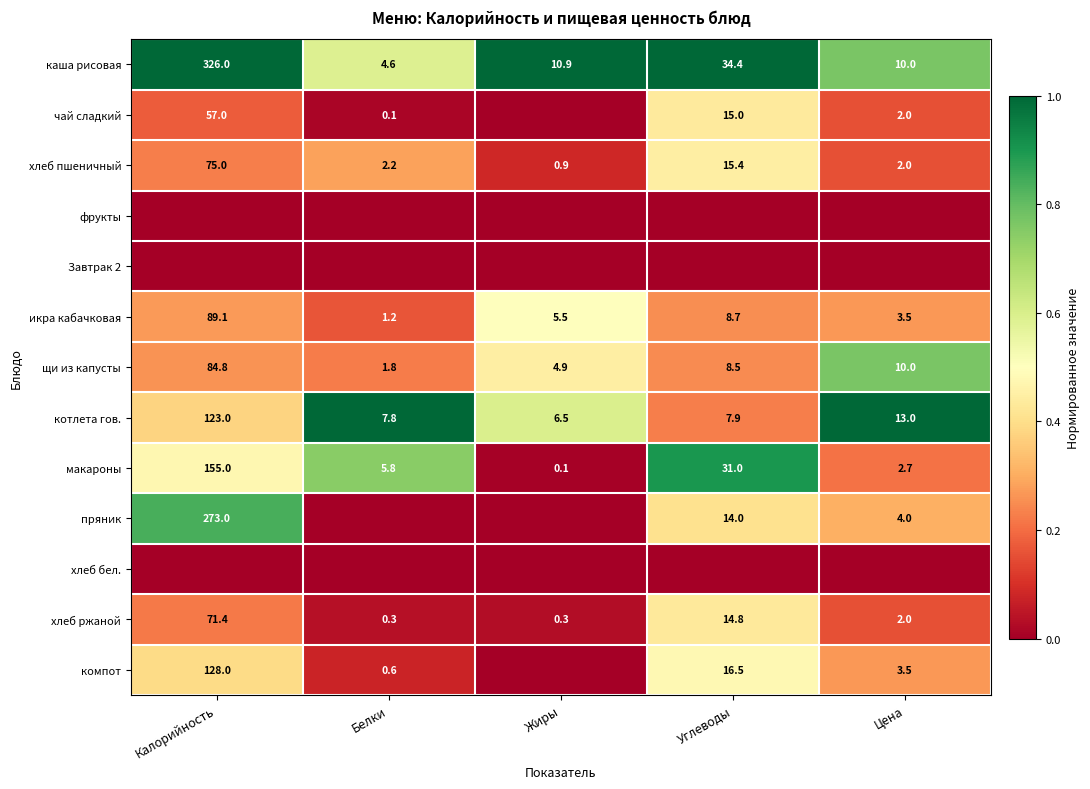

What is the maximum value shown in the chart?

1.0